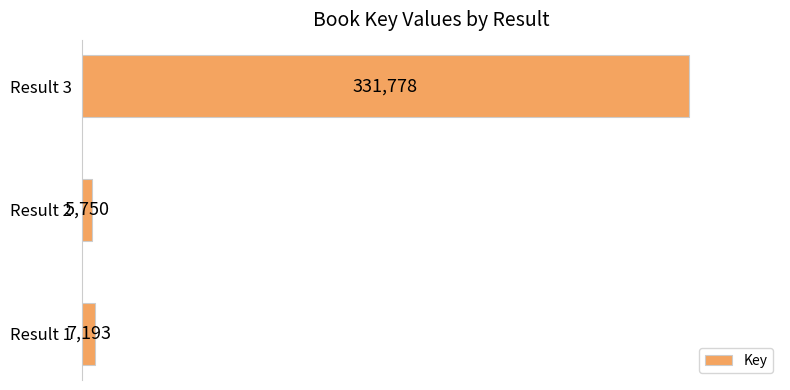

What is the difference between the maximum and minimum values?

326028